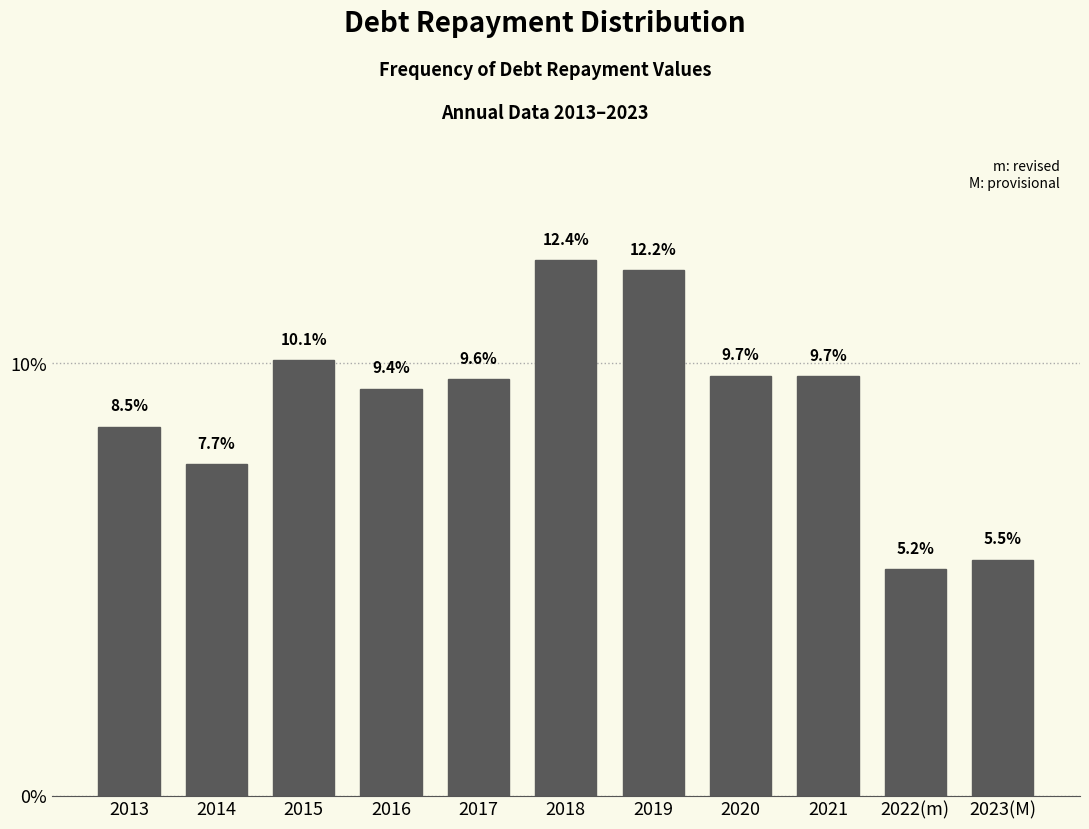

Reading left to right, list all the values displayed in this chart.

8.5	7.7	10.1	9.4	9.6	12.4	12.2	9.7	9.7	5.2	5.5